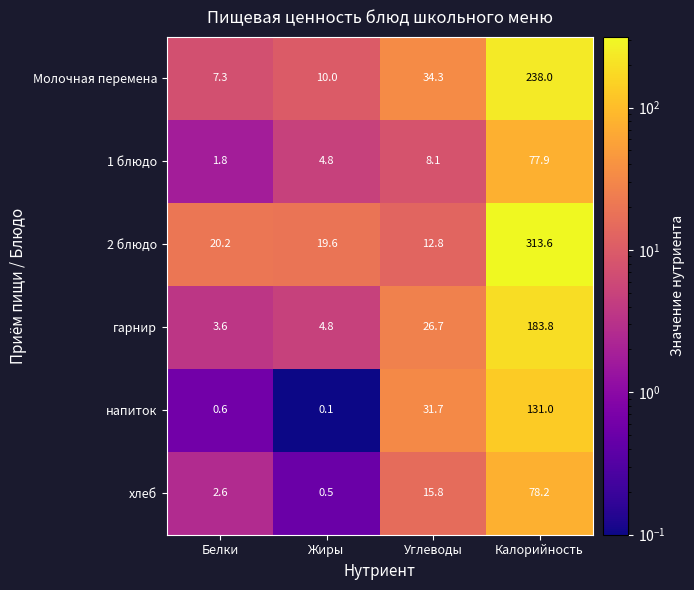

How many distinct data groups are displayed?

6